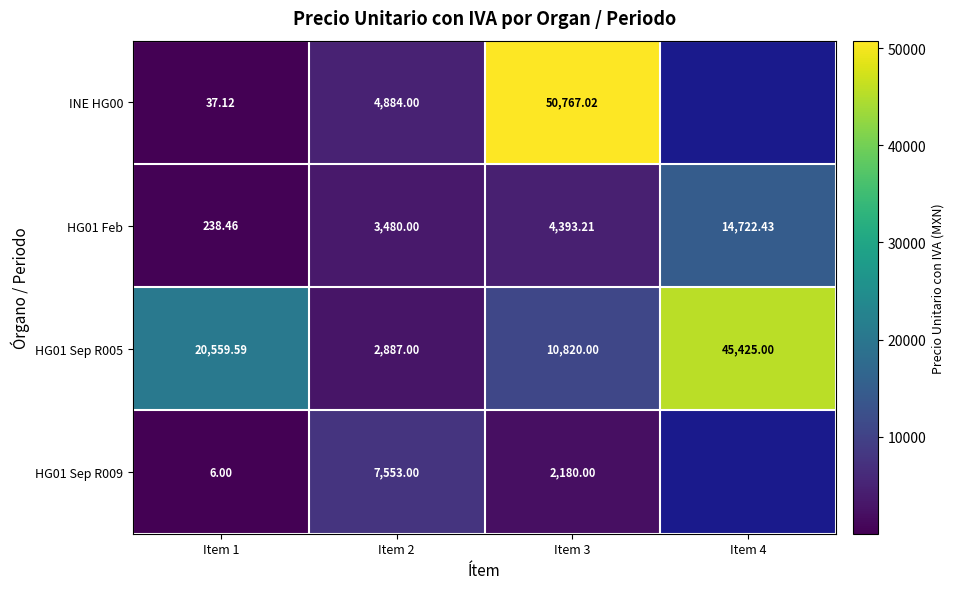

How many values in the HG01 Feb series exceed 4393?

2